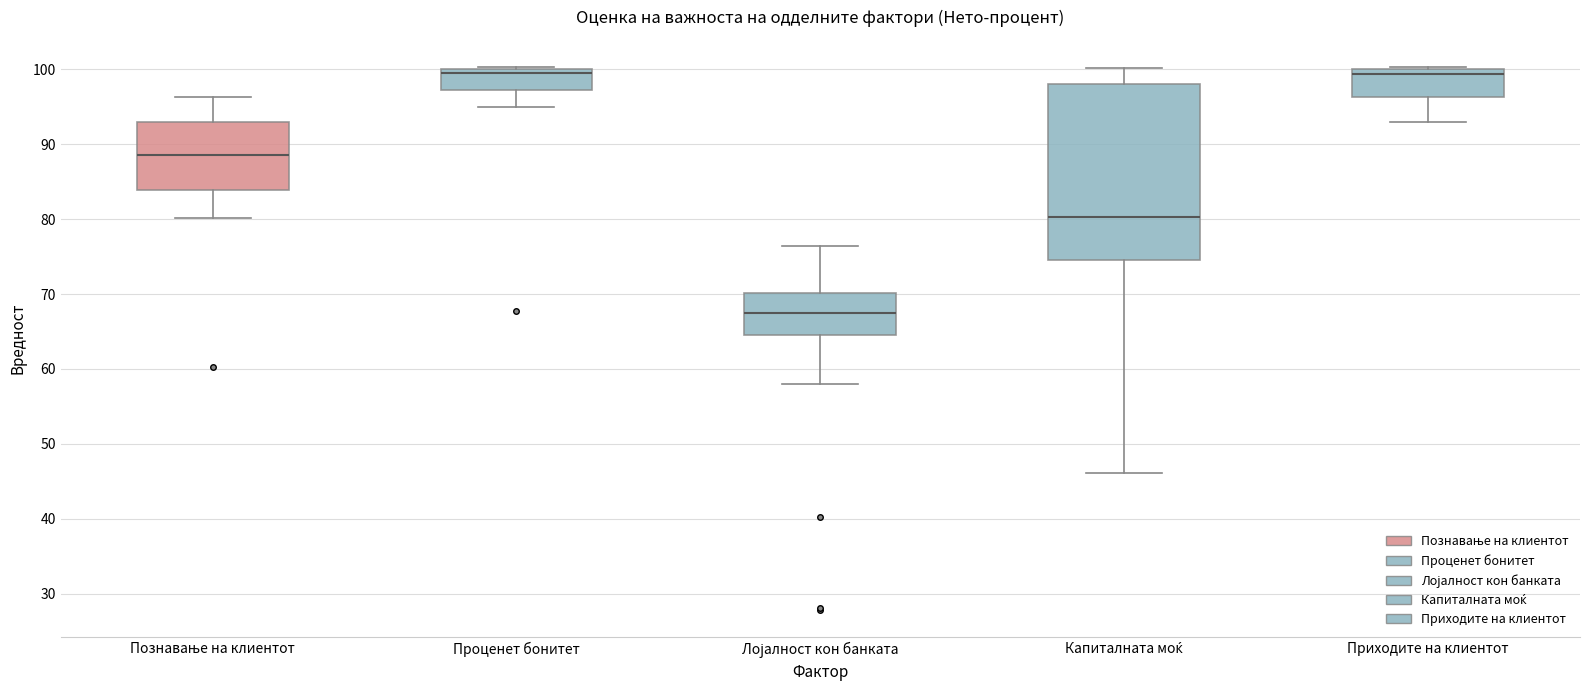

Where is the lower edge of the box for Капиталната моќ on the y-axis? The values are not printed on the chart, so give them approximately, as read against the axis.

75